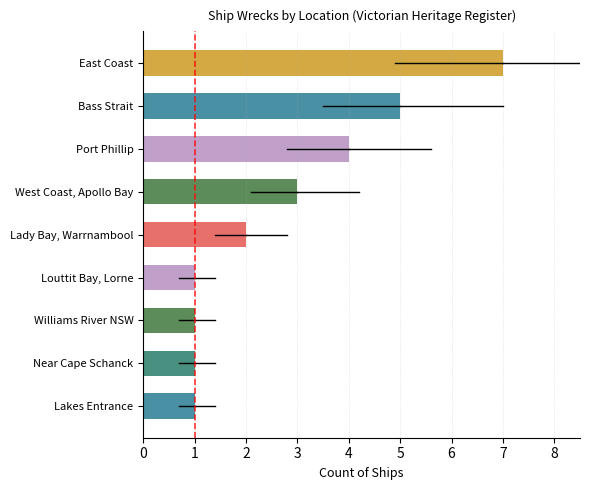

Which has a higher value, Port Phillip or Louttit Bay, Lorne?

Port Phillip